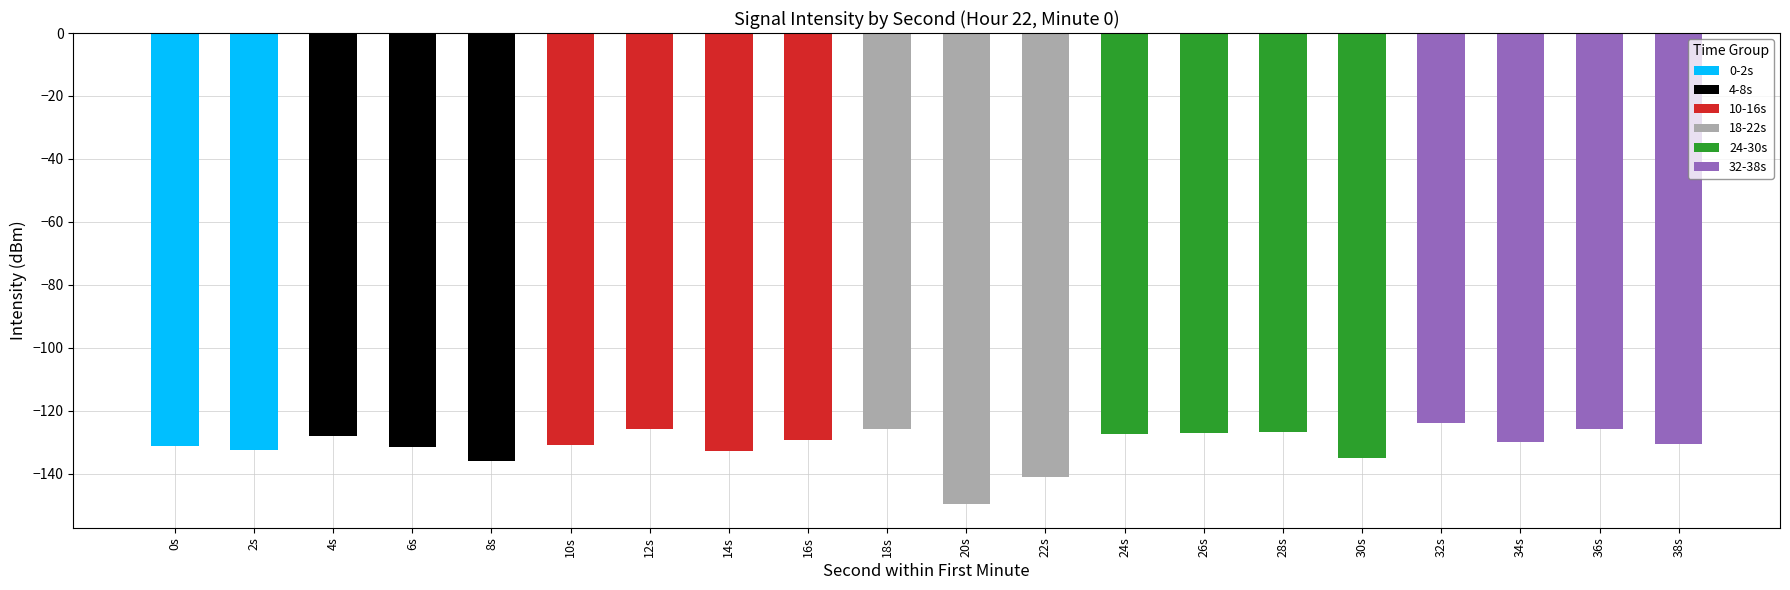

What is the minimum value shown in the chart?

-149.8